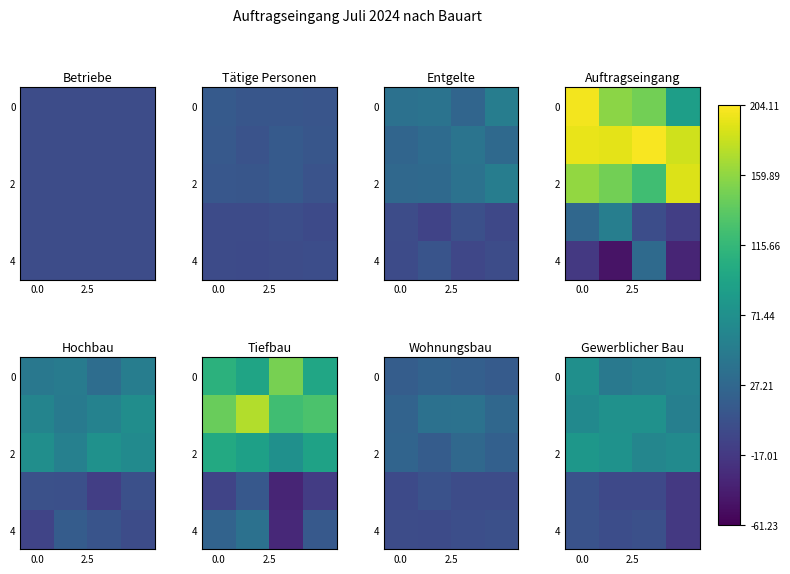

Which series changed the most between 2 and 3?

row_4